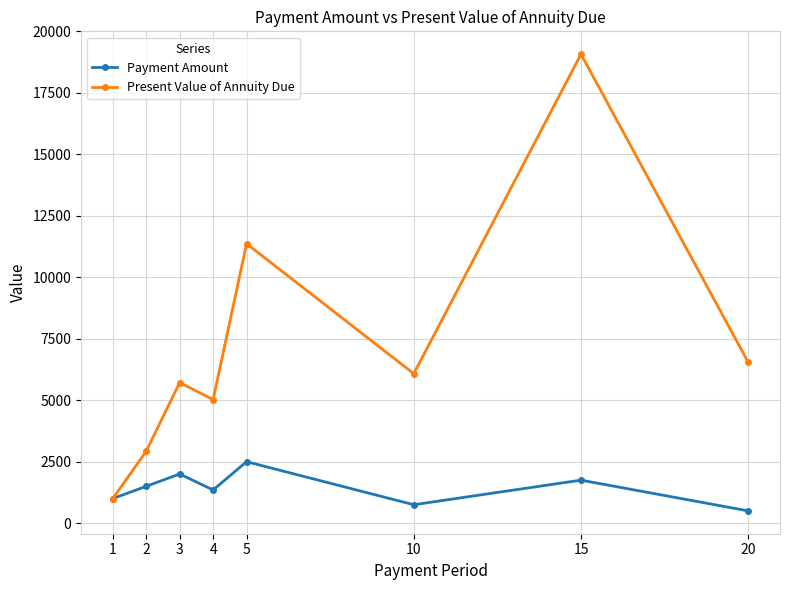

True or false: Payment Amount has a value of 1500.0 at 2.

True